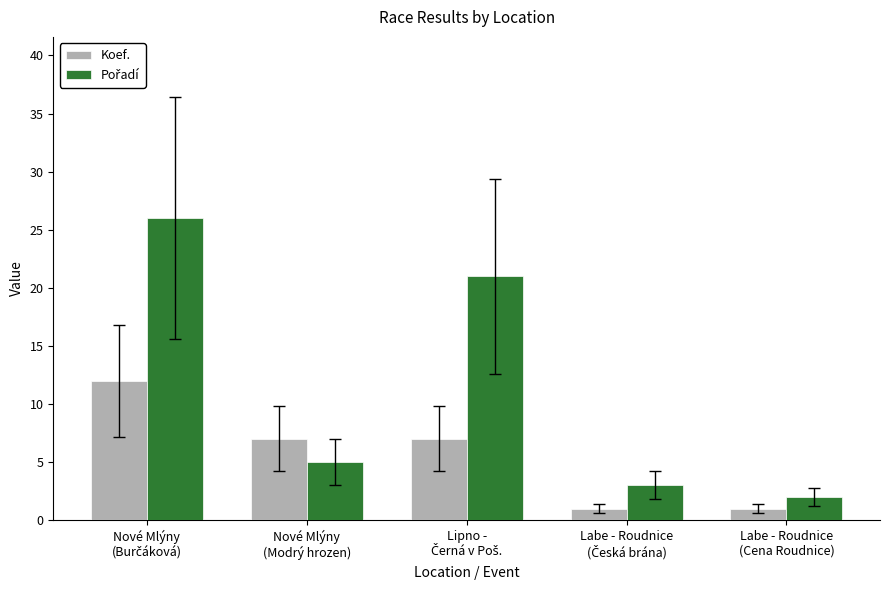

What is the maximum value for Koef.?

12